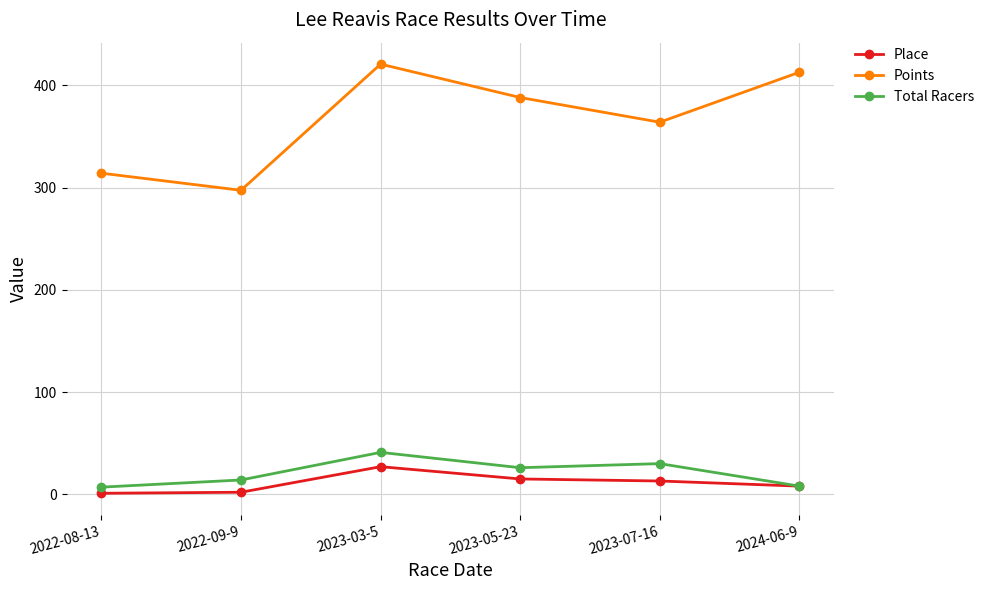

How many values in the Points series exceed 388?

3